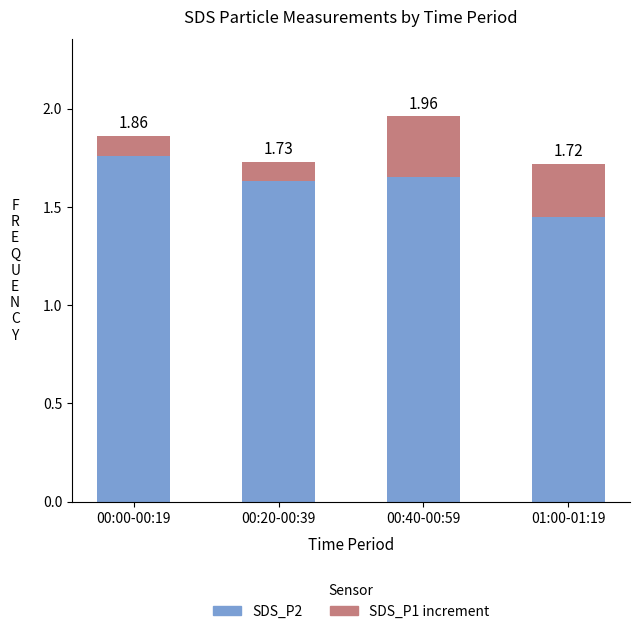

List the labels in order of SDS_P2 value, largest first.

00:00-00:19, 00:40-00:59, 00:20-00:39, 01:00-01:19